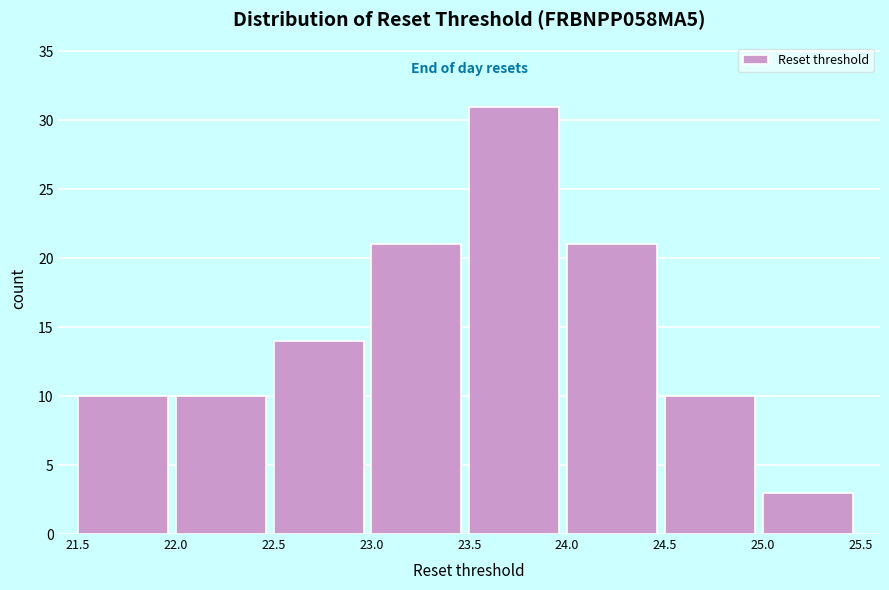

Reading left to right, transcribe this chart: for each bar, give the range it covers on the x-axis and its height. The values are not printed on the chart, so give them approximately, as read against the axis.

21.5 to 22.0: 10
22.0 to 22.5: 10
22.5 to 23.0: 14
23.0 to 23.5: 21
23.5 to 24.0: 31
24.0 to 24.5: 21
24.5 to 25.0: 10
25.0 to 25.5: 3